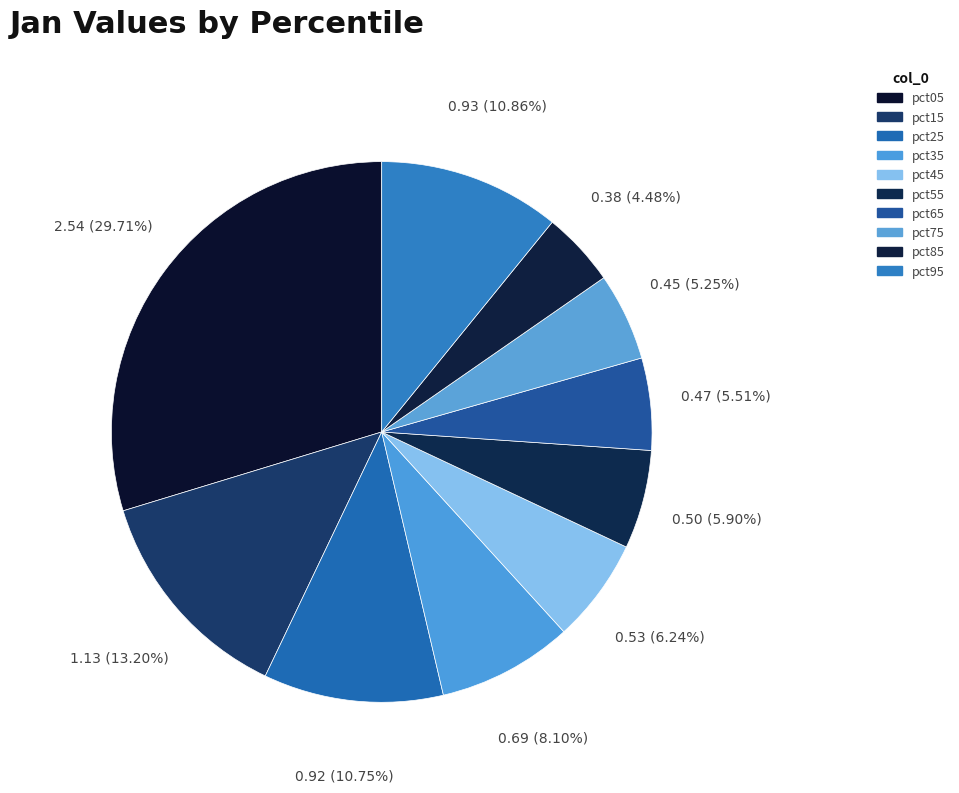

What is the largest slice in the pie chart?

pct05